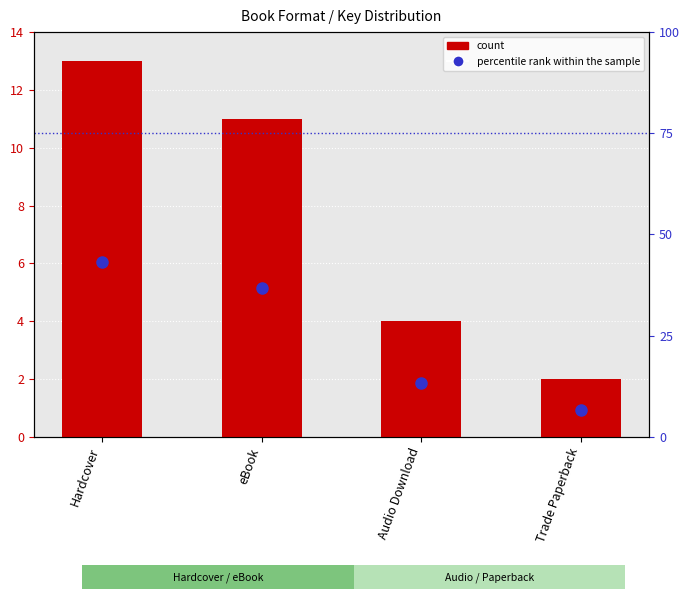

What is the highest value of the count series?

13.0